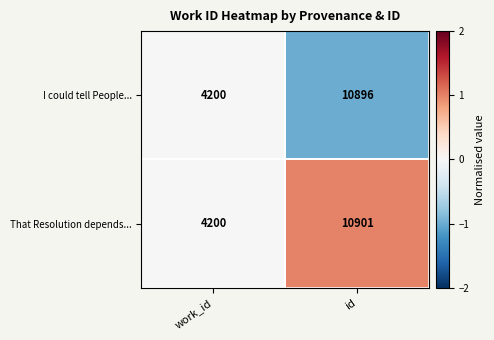

What is the sum of all I could tell People... values?

15096